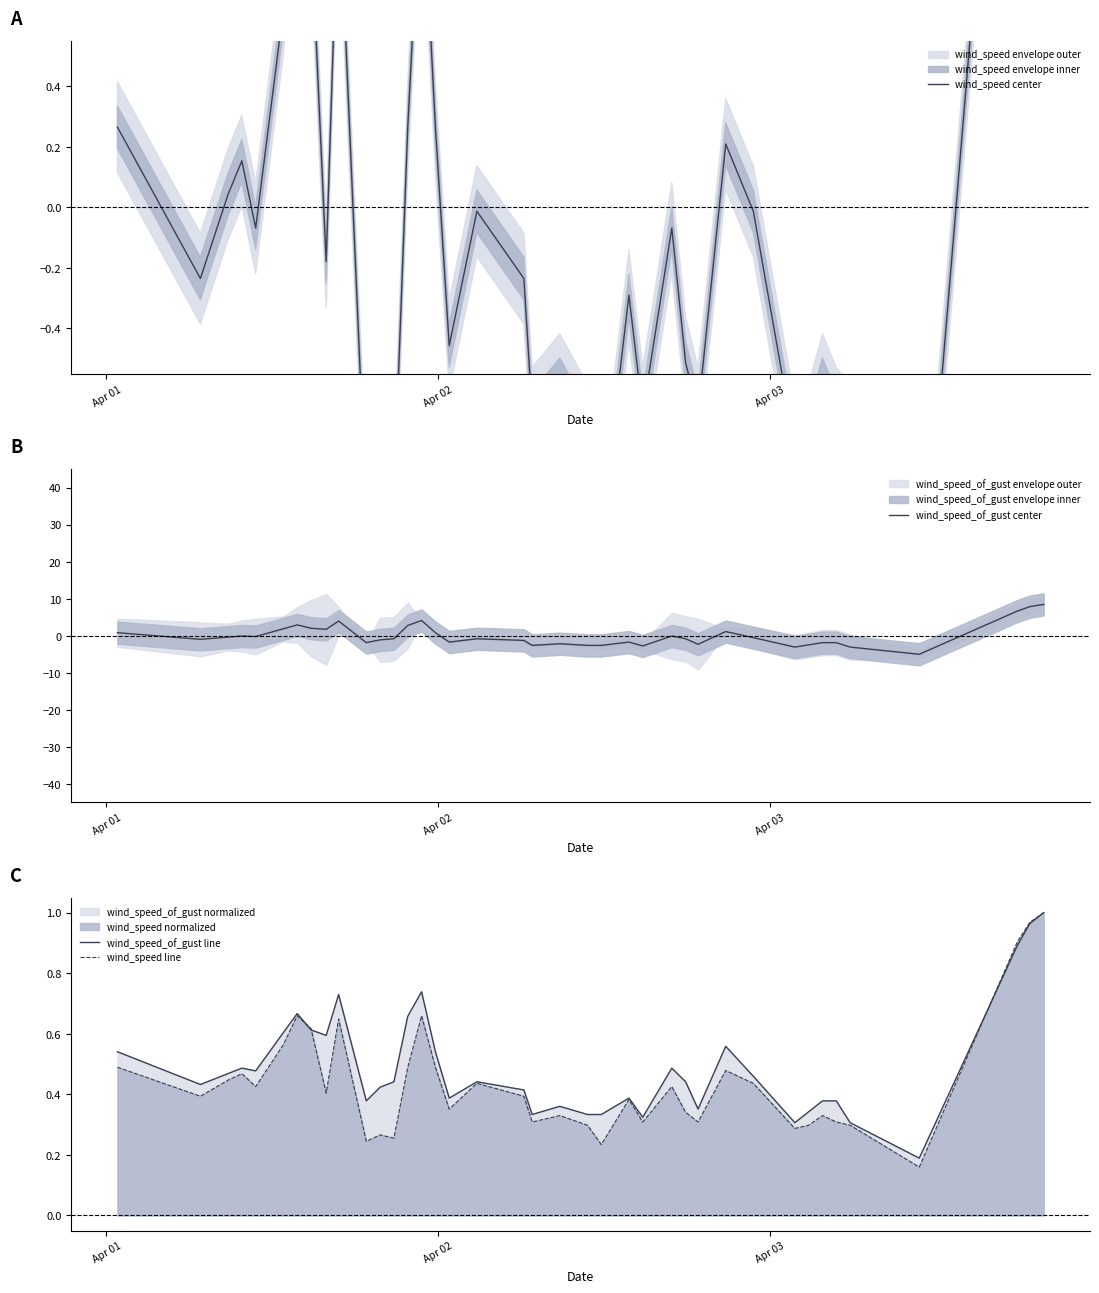

What is the difference between the maximum and minimum values in the wind_speed line series?

0.8